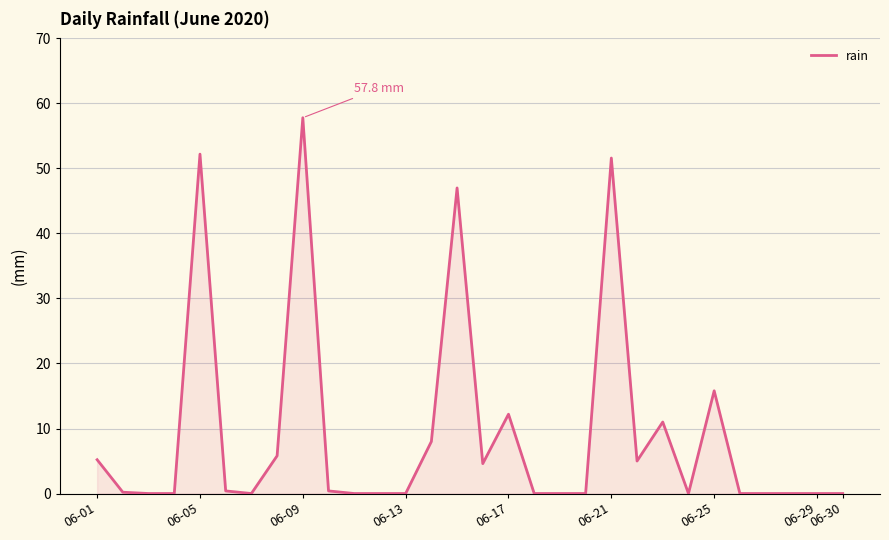

What is the difference between the maximum and minimum values?

57.8